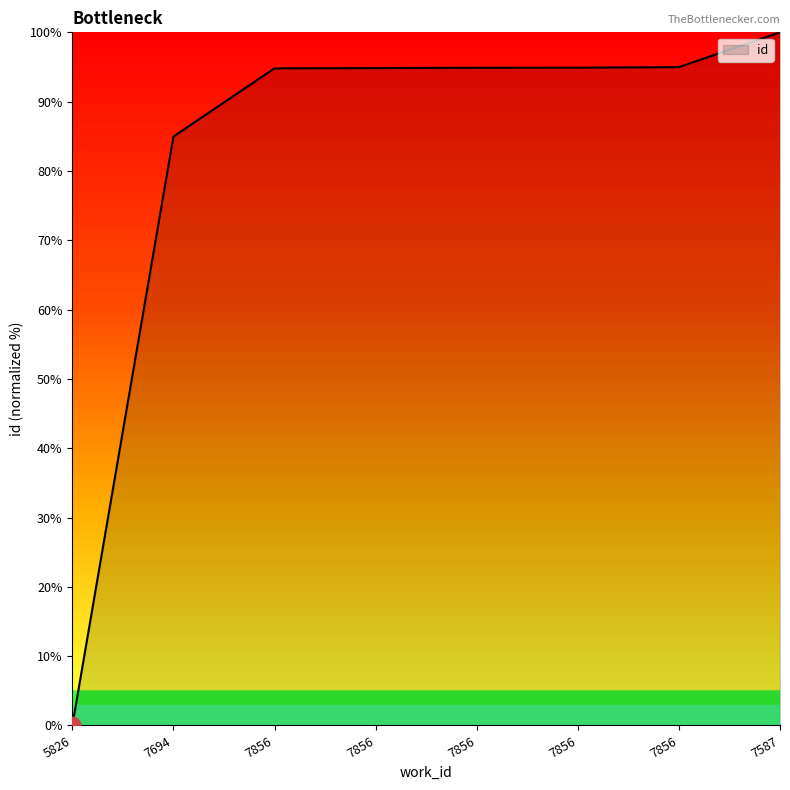

Reading left to right, what are all the values shown in this chart?

0.0	85.0	94.8	94.8	94.9	94.9	95.0	100.0